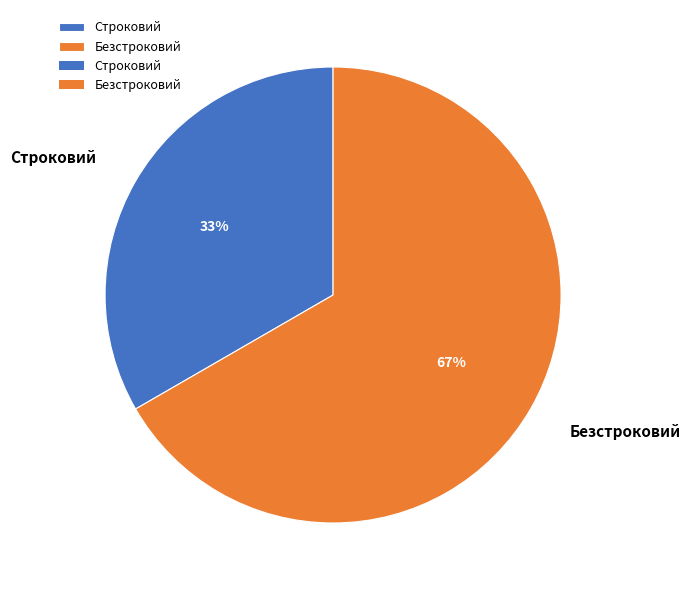

Is the sum of Строковий and Безстроковий greater than half?

Yes